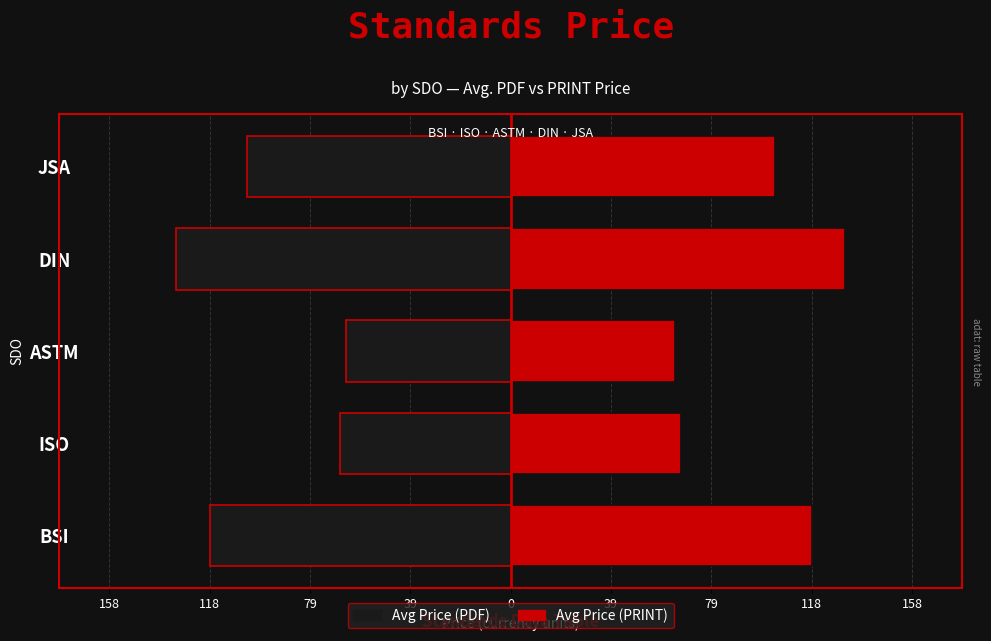

Which series has the largest total across all categories?

Avg Price (PRINT)